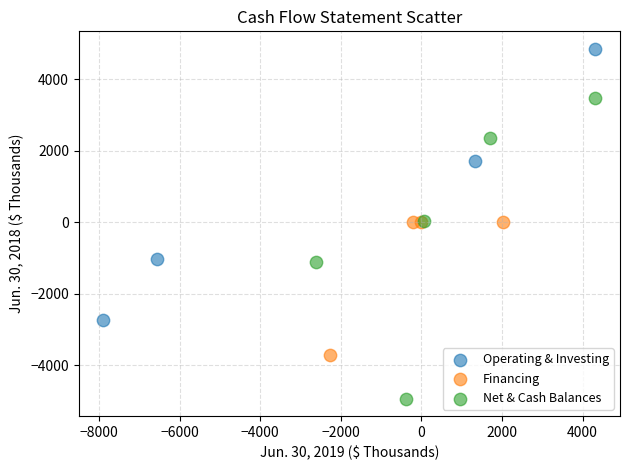

What are all the series names shown in the legend?

Operating & Investing, Financing, Net & Cash Balances